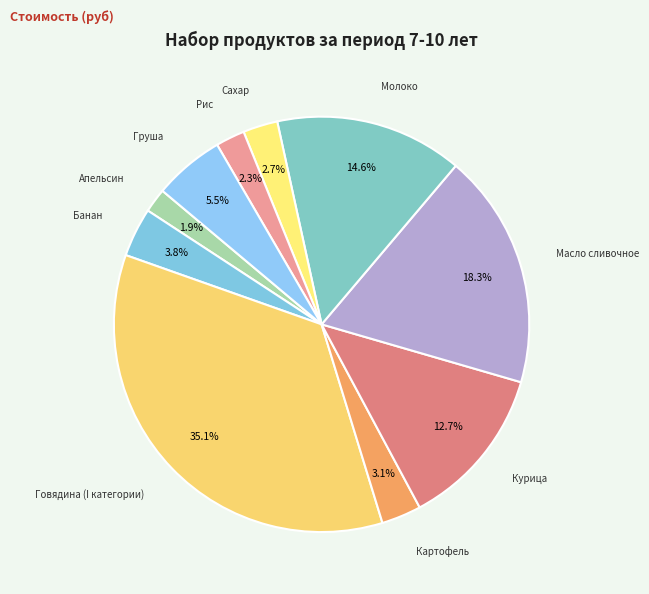

What percentage do Банан and Курица together represent?

16.5%